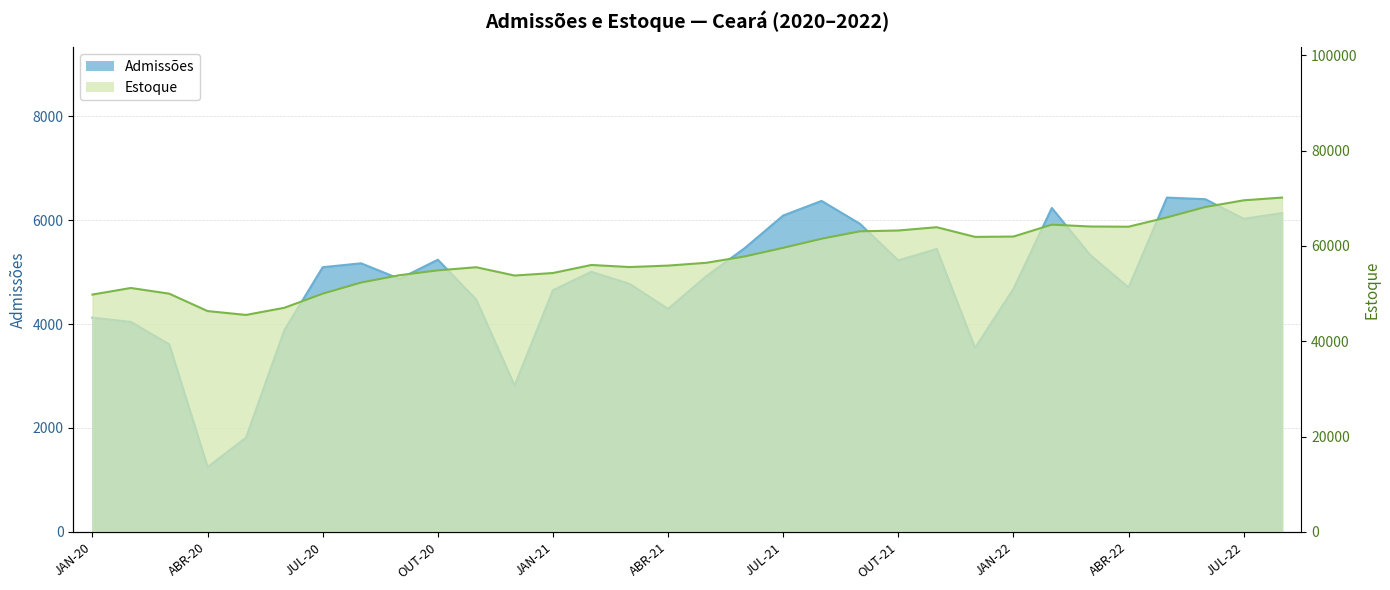

In Admissões, how many points are lower than both neighbors (excluding endpoints)?

8